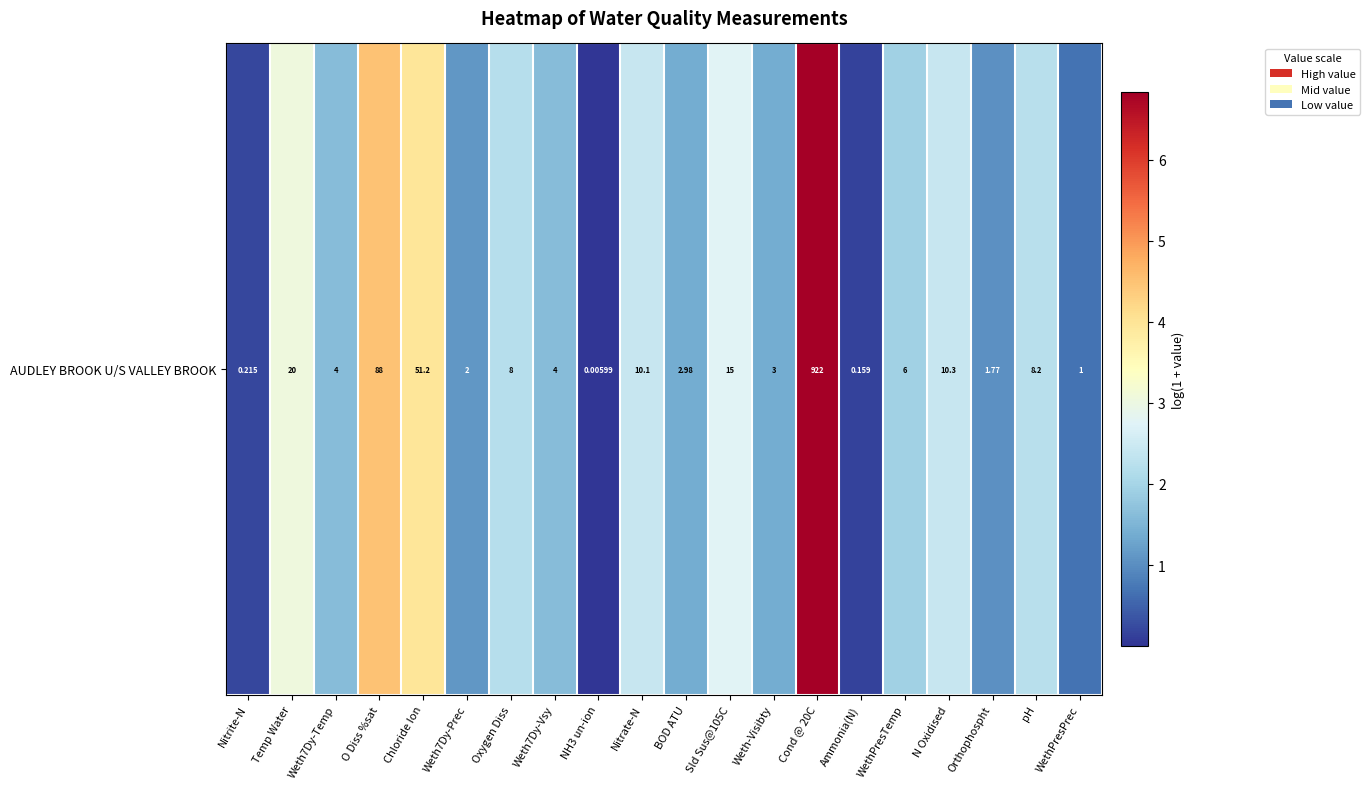

Count the number of categories in the chart.

20